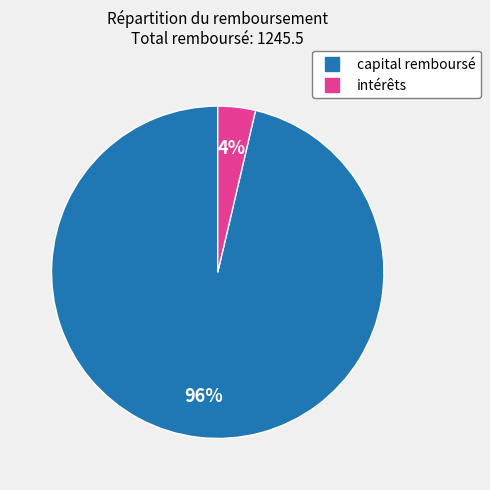

To the nearest percent, what percentage of the pie is capital remboursé?

96%